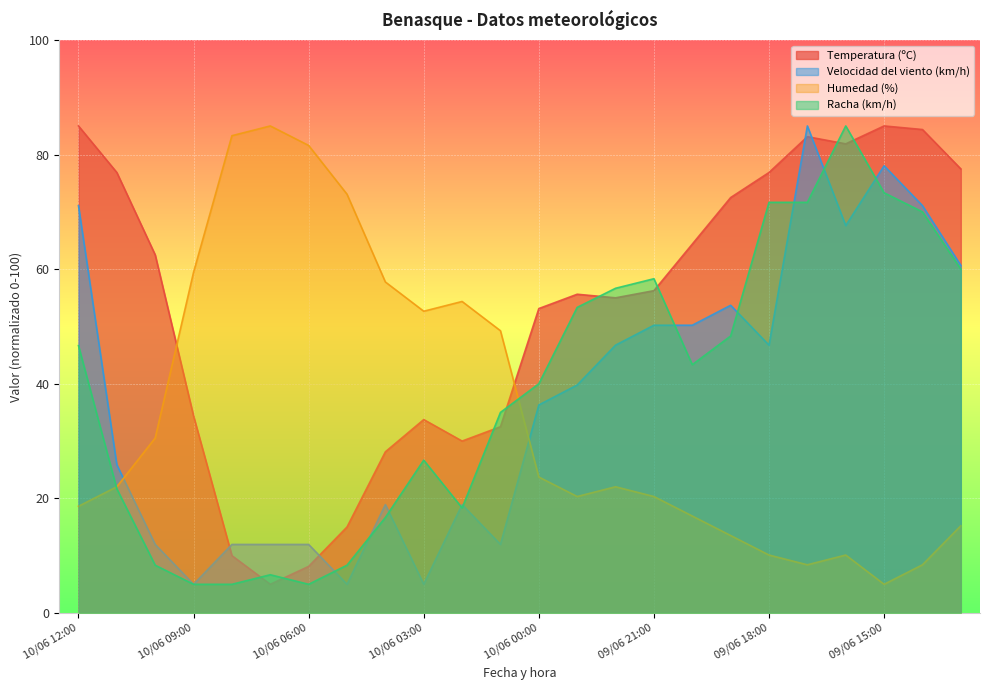

What is the label of the 8th point from the left?

10/06 05:00